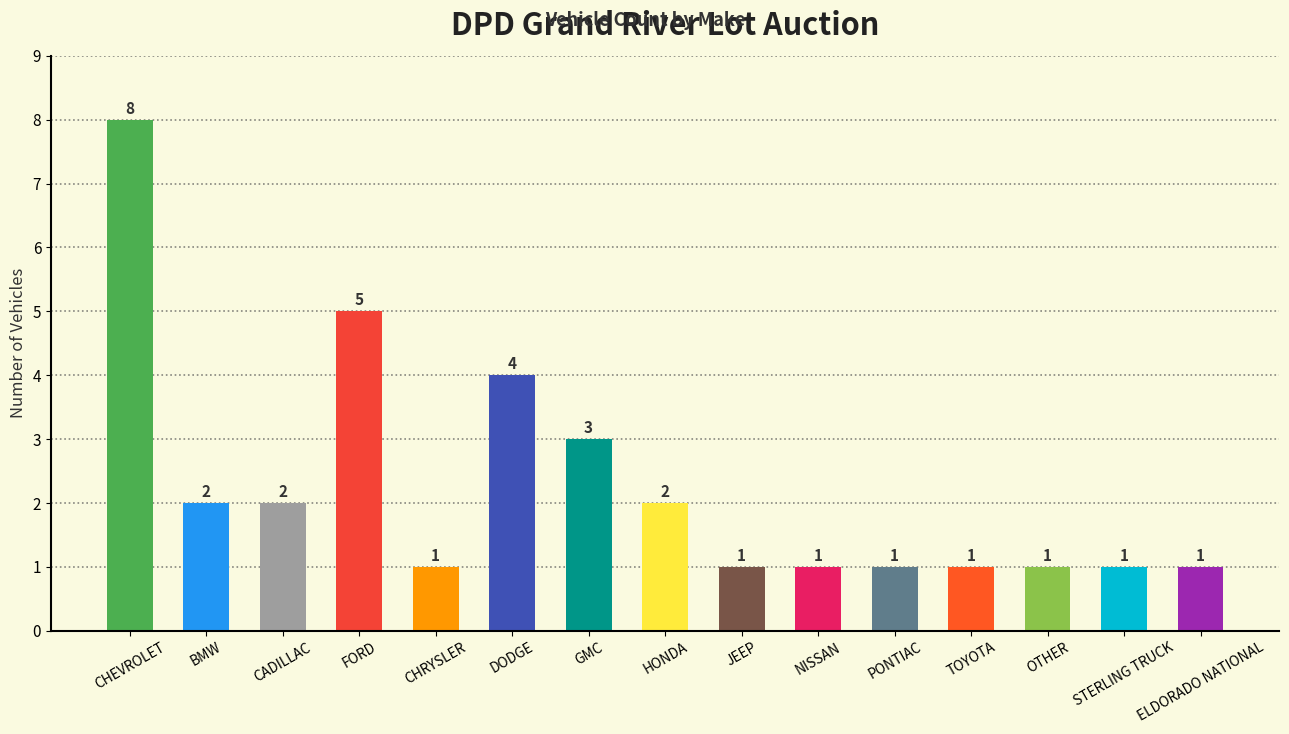

Between FORD and CHEVROLET, which is larger?

CHEVROLET